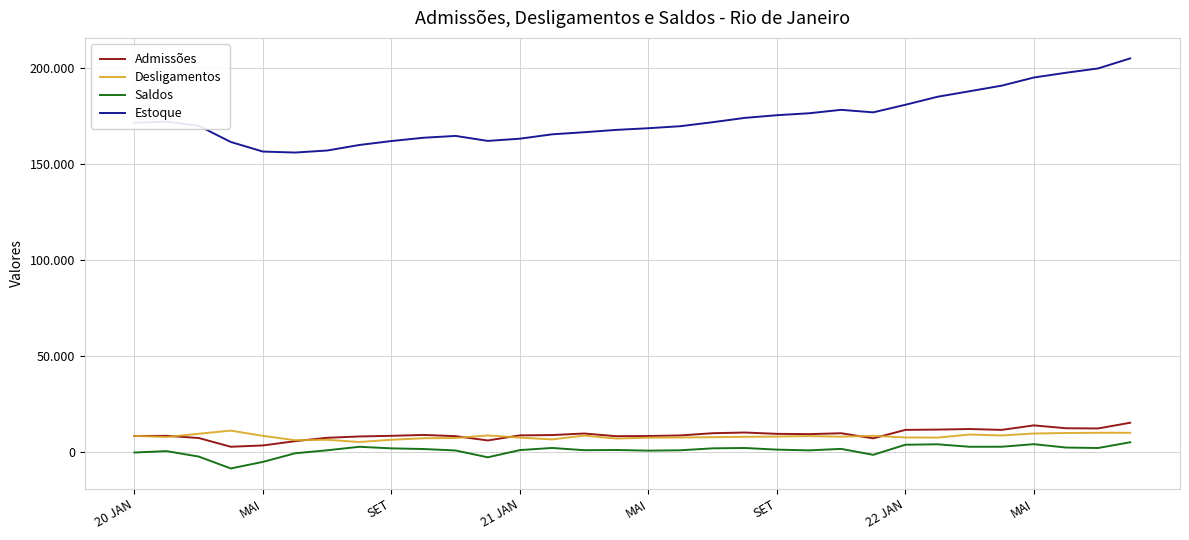

True or false: Admissões and Saldos intersect in this chart.

False